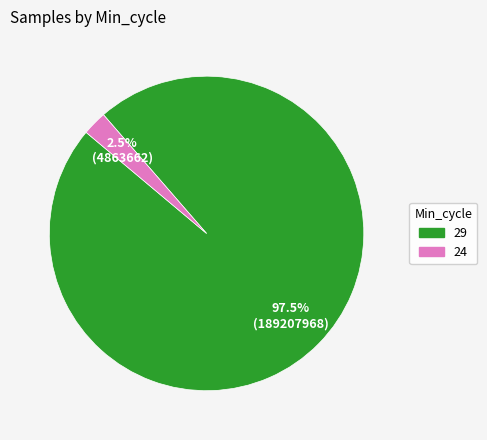

Combined, what portion of the pie is 24 and 29?

100.0%